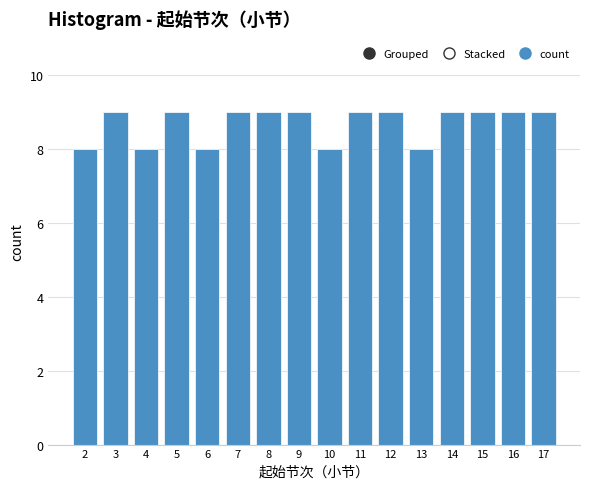

Reading right to left, extract all data points from this chart.

9	9	9	9	8	9	9	8	9	9	9	8	9	8	9	8